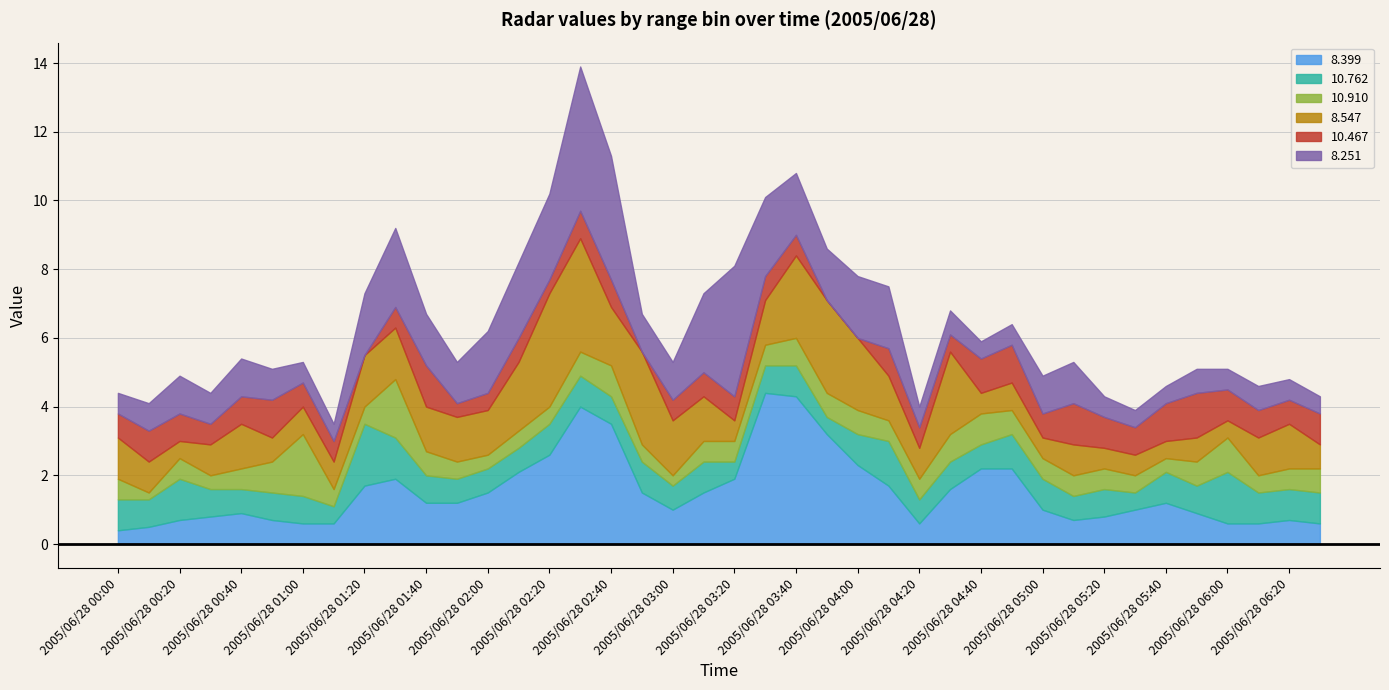

What is the maximum value for 8.399?

4.4